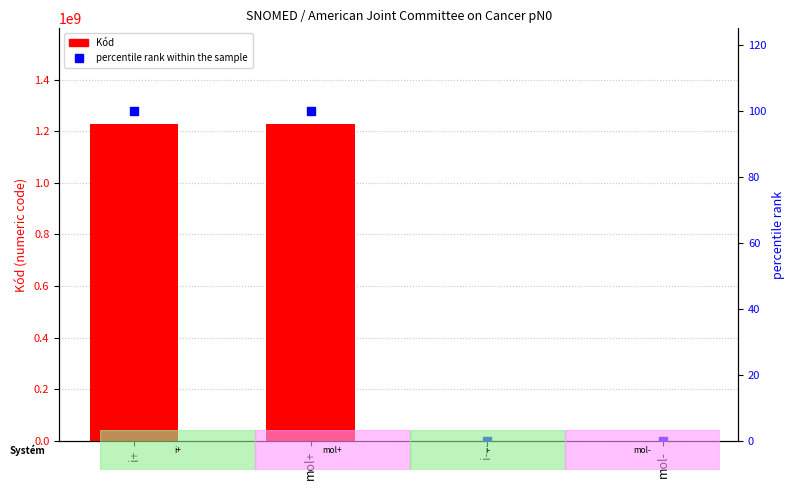

What is the total value across all series at mol-?

4.0